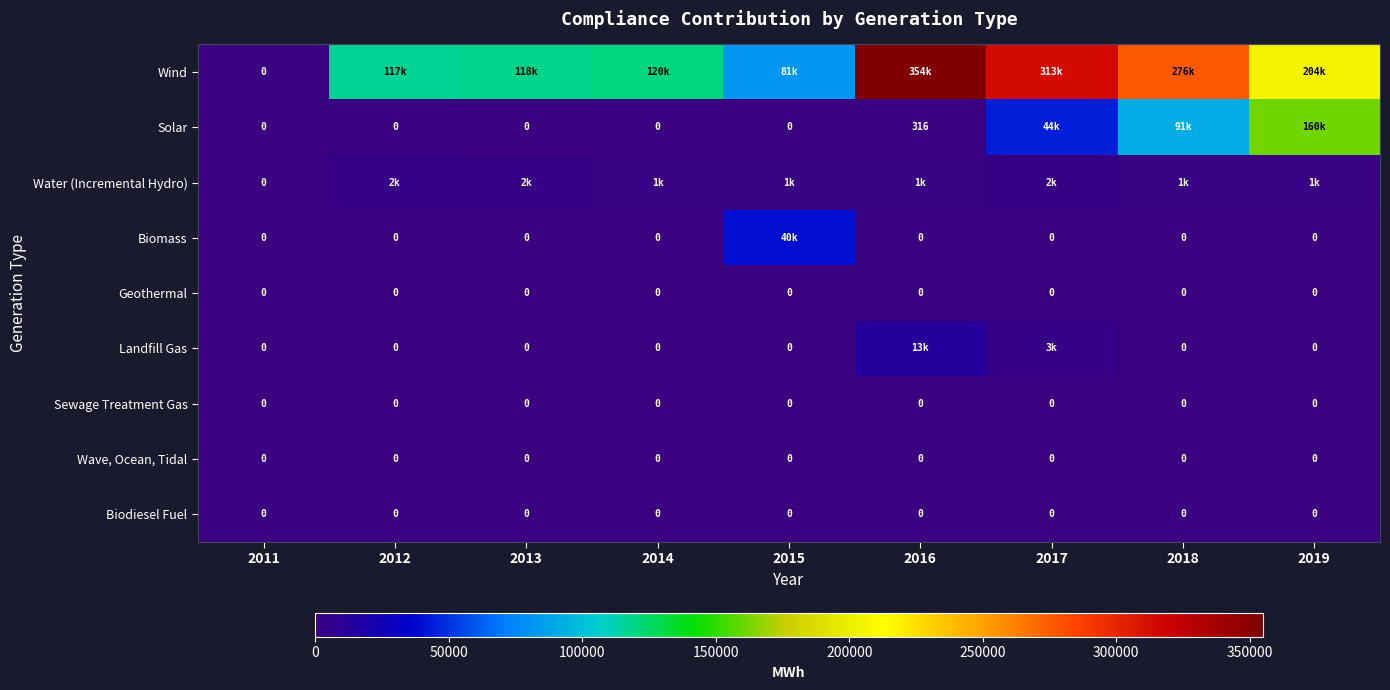

Which series has the largest range (max minus min)?

Wind